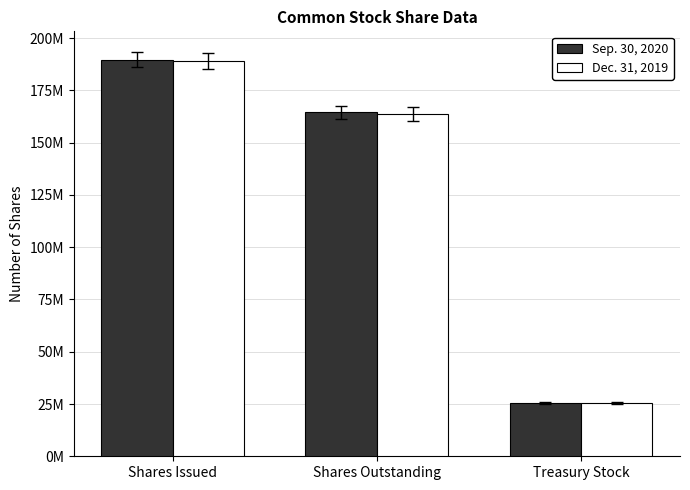

What is the average value of the Dec. 31, 2019 series?

125928985